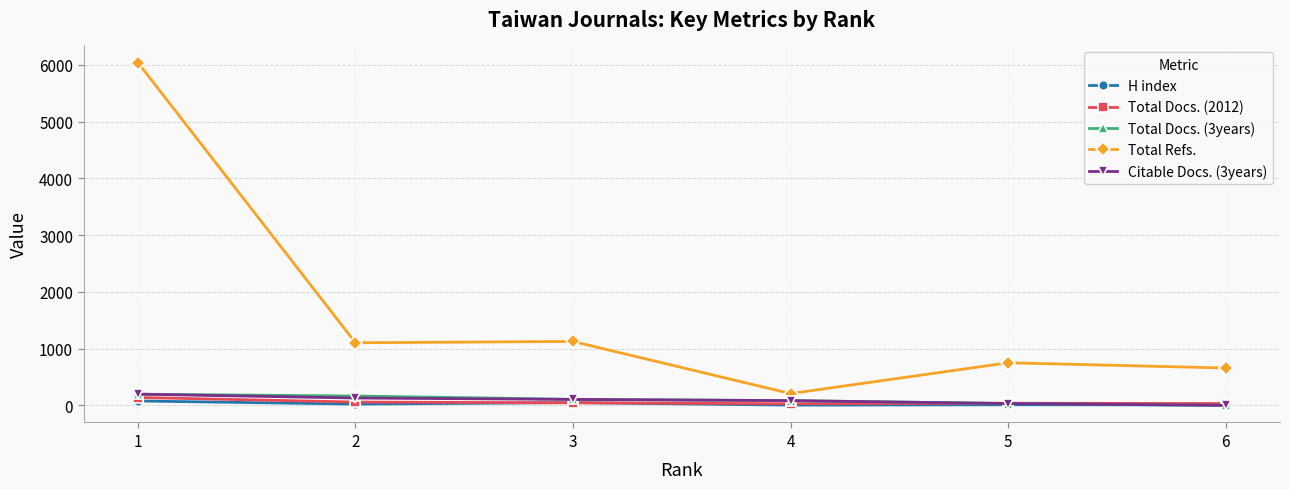

True or false: Total Refs. and Total Docs. (2012) cross at least once.

False